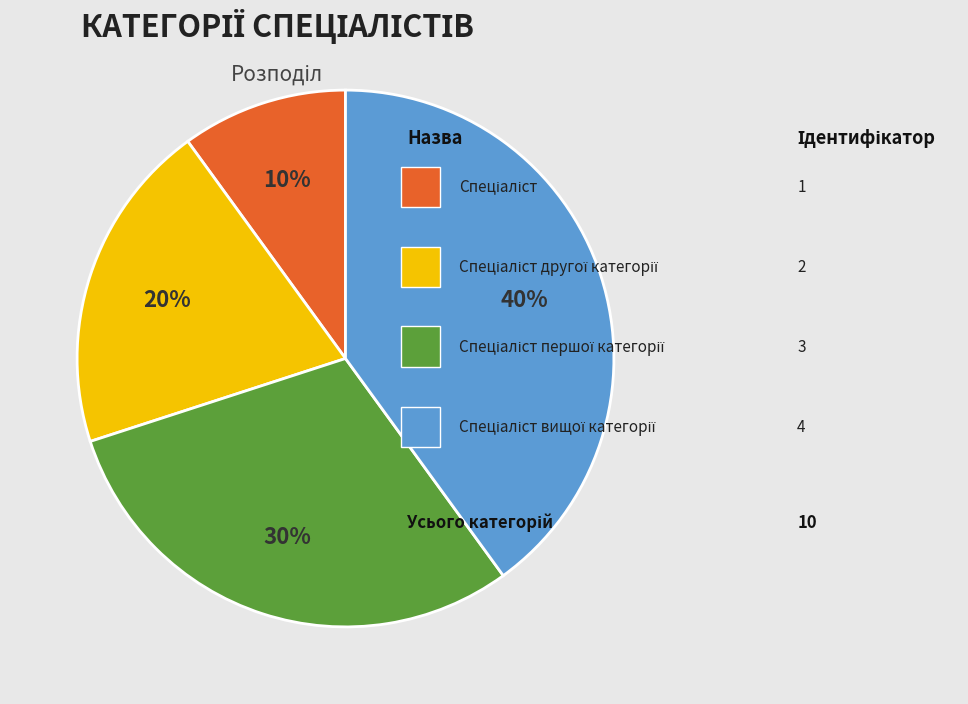

Is there a majority slice in this chart?

No